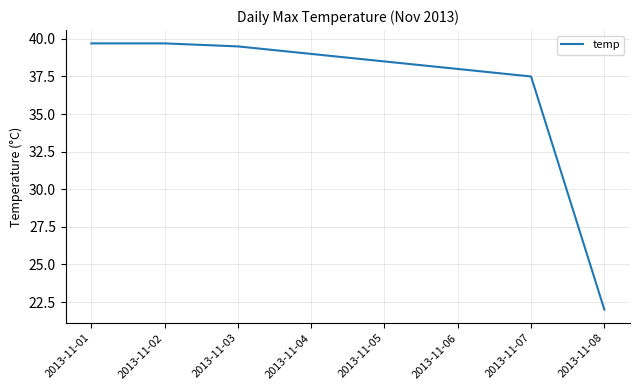

Between 2013-11-06 and 2013-11-04, which is larger?

2013-11-04